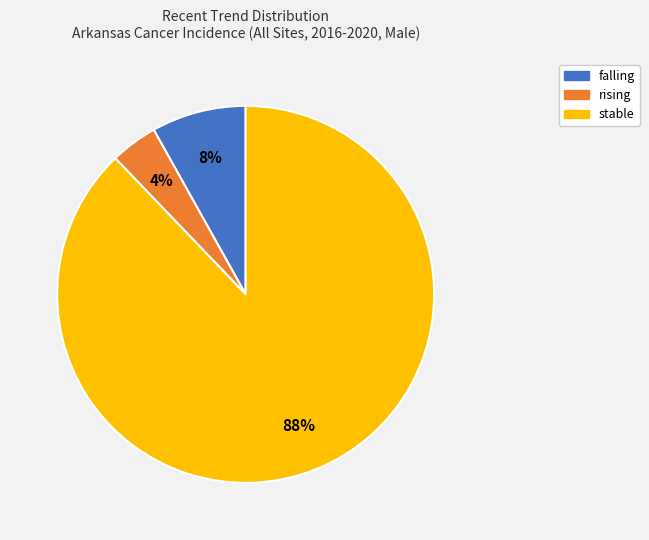

Rank the categories by value from highest to lowest.

stable, falling, rising